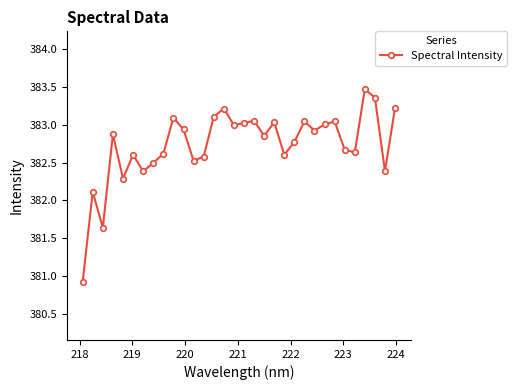

What is the value of the 32nd point from the left?

383.2